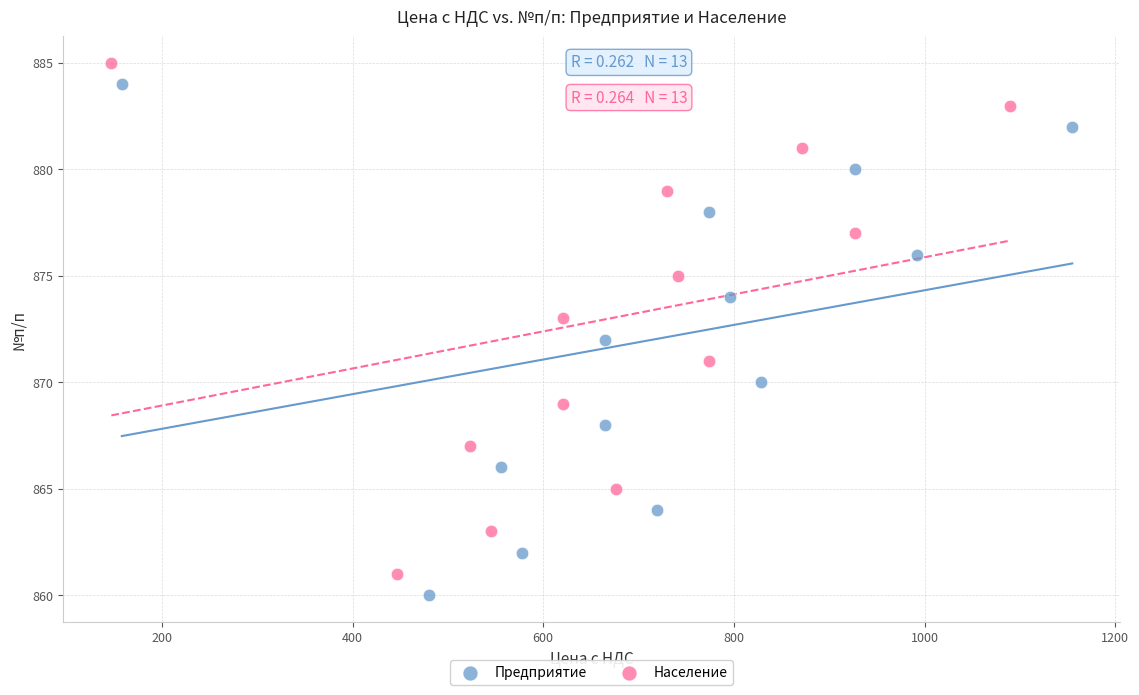

What are all the series names shown in the legend?

Предприятие, Население